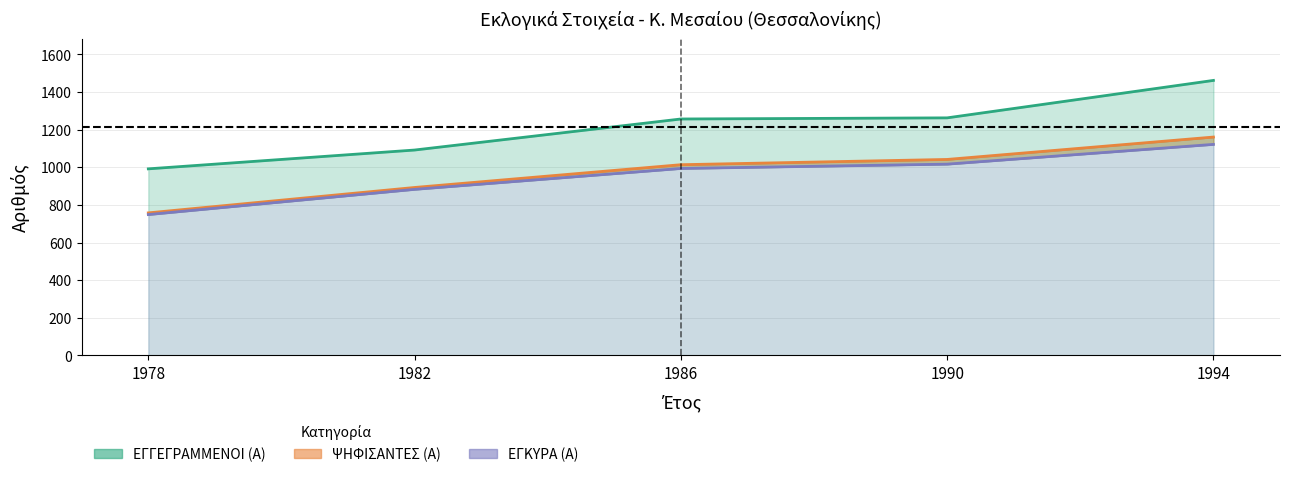

The ΕΓΚΥΡΑ (Α) series shows 749 at 1978. True or false?

True